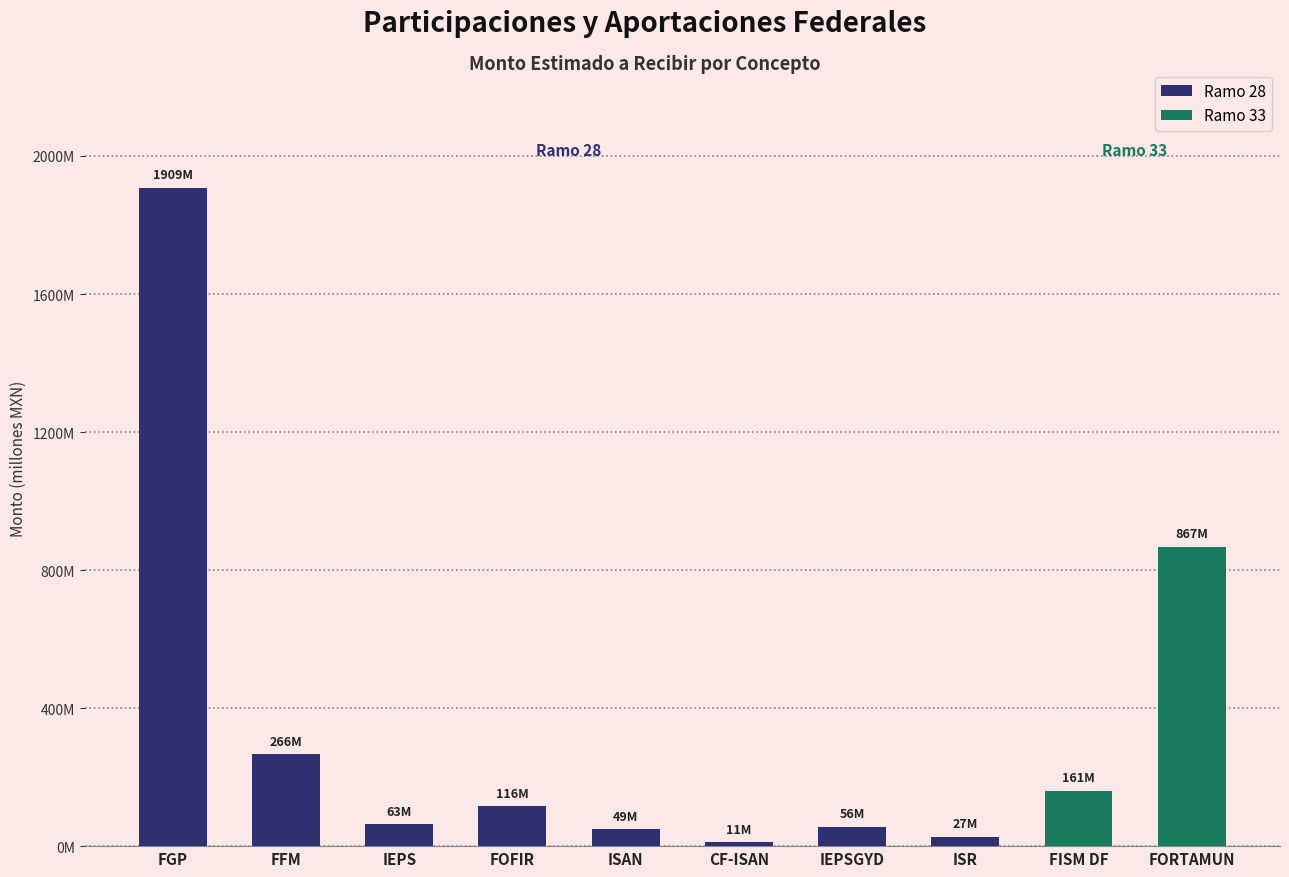

Reading right to left, what are all the values shown in this chart?

867172380	161083252	27304631	56480429	10938426	48757856	115908058	63144270	266335058	1908571281